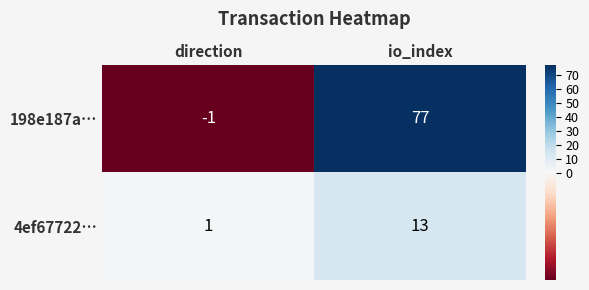

Reading right to left, what are all the values shown in this chart?

198e187a…: io_index=77	direction=-1
4ef67722…: io_index=13	direction=1